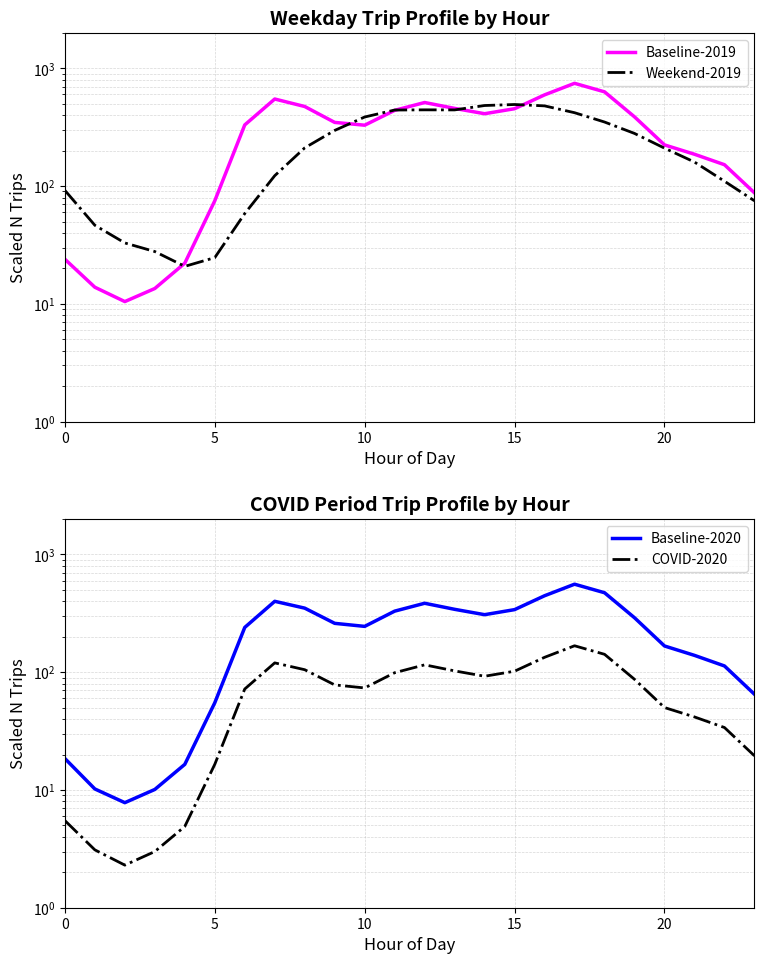

Which series has the largest range (max minus min)?

Baseline-2019